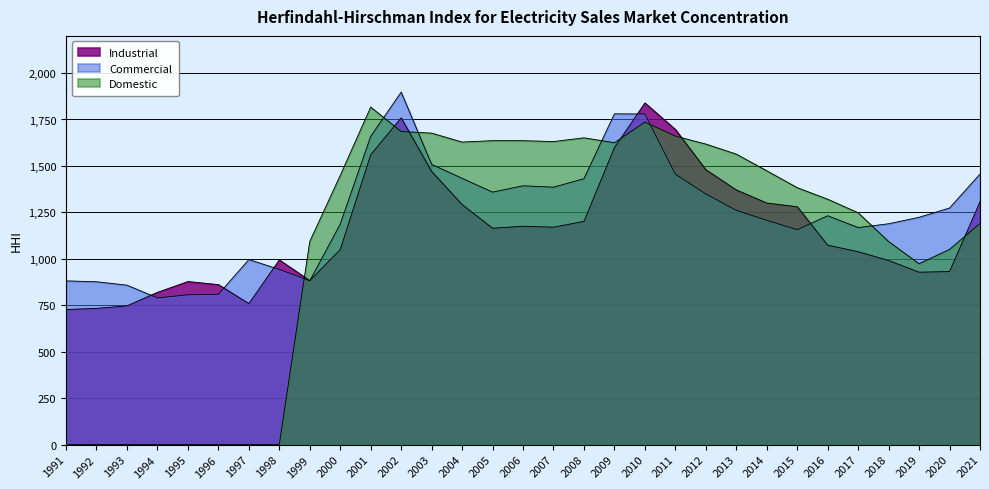

What is the sum of all Industrial values?

36078.8